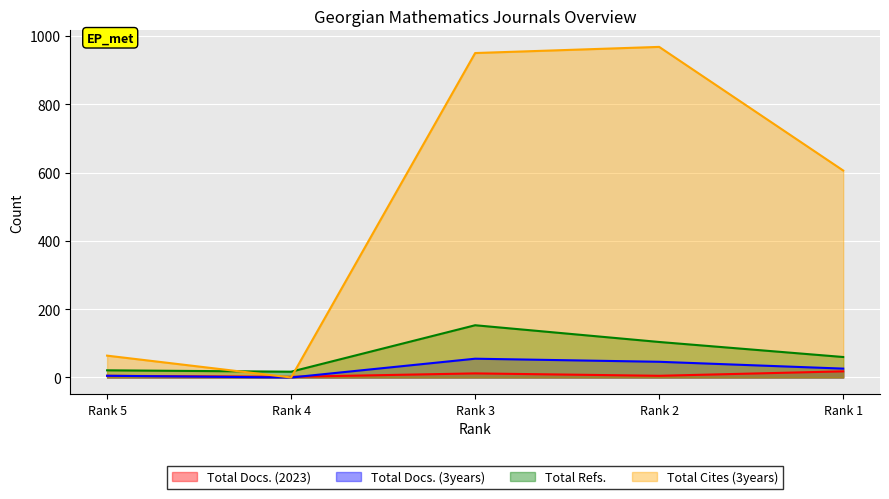

Which has a higher value, Rank 1 or Rank 3?

Rank 1